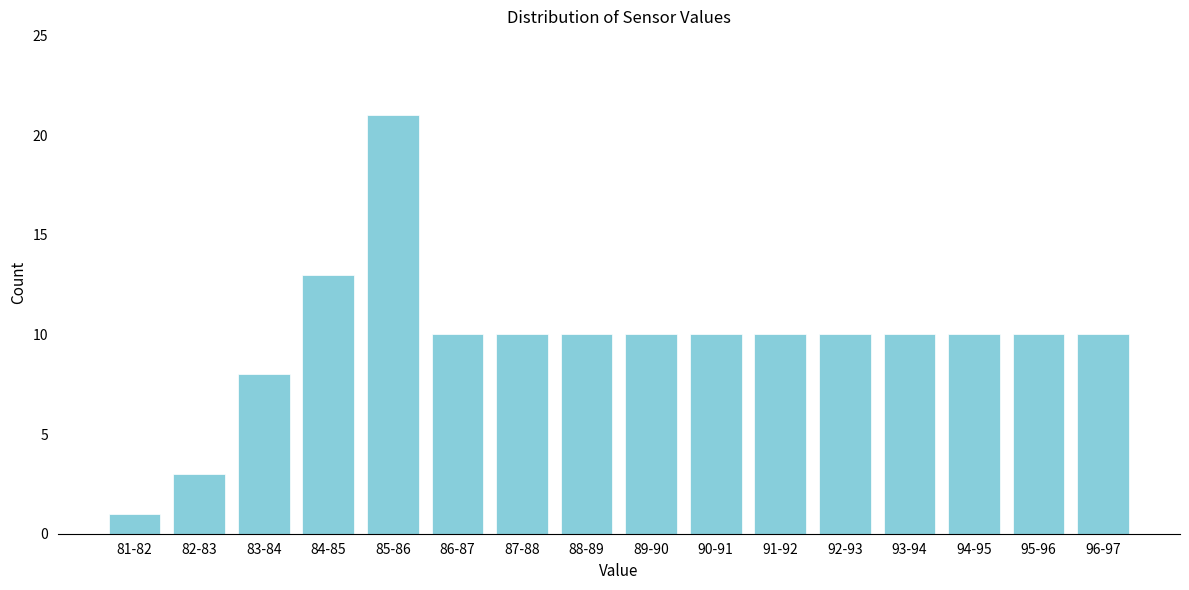

Reading left to right, transcribe all the data shown in this chart.

1	3	8	13	21	10	10	10	10	10	10	10	10	10	10	10